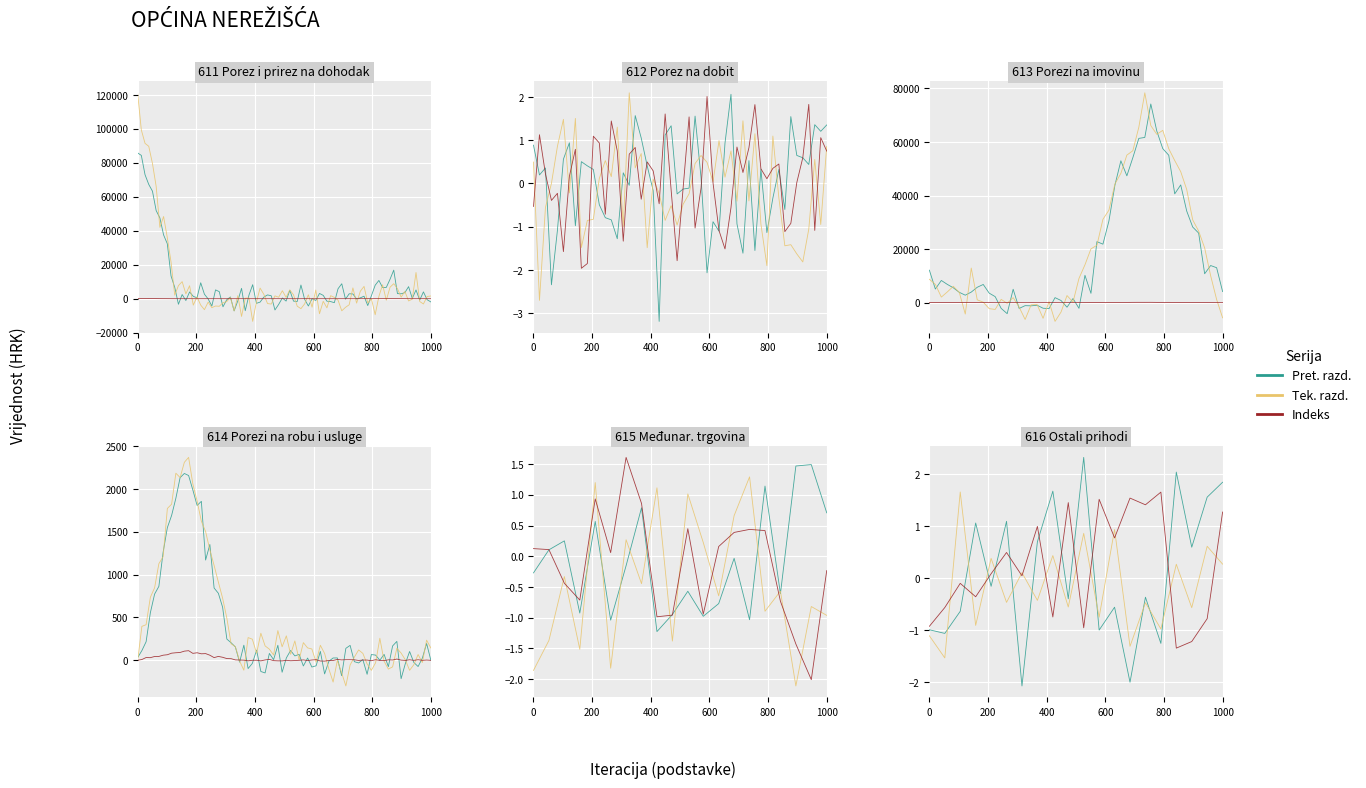

True or false: Pret. razd. has more than 2 points higher than both neighbors.

True